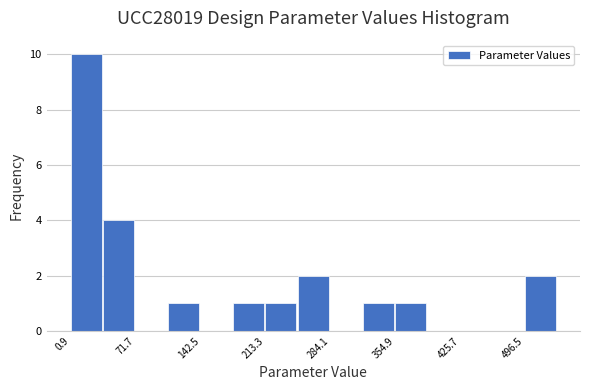

Around what value on the x-axis is the tallest bar? Give the approximate position of its centre, as read against the axis.

20